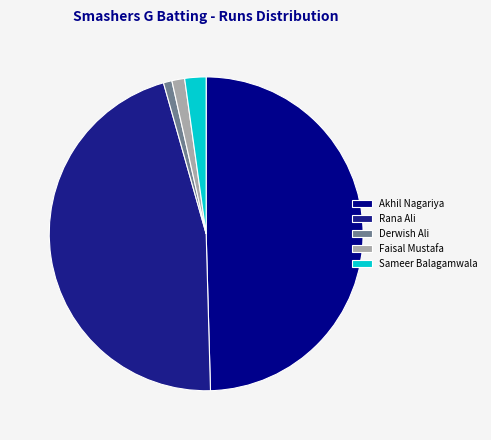

How many segments does this pie chart have?

5